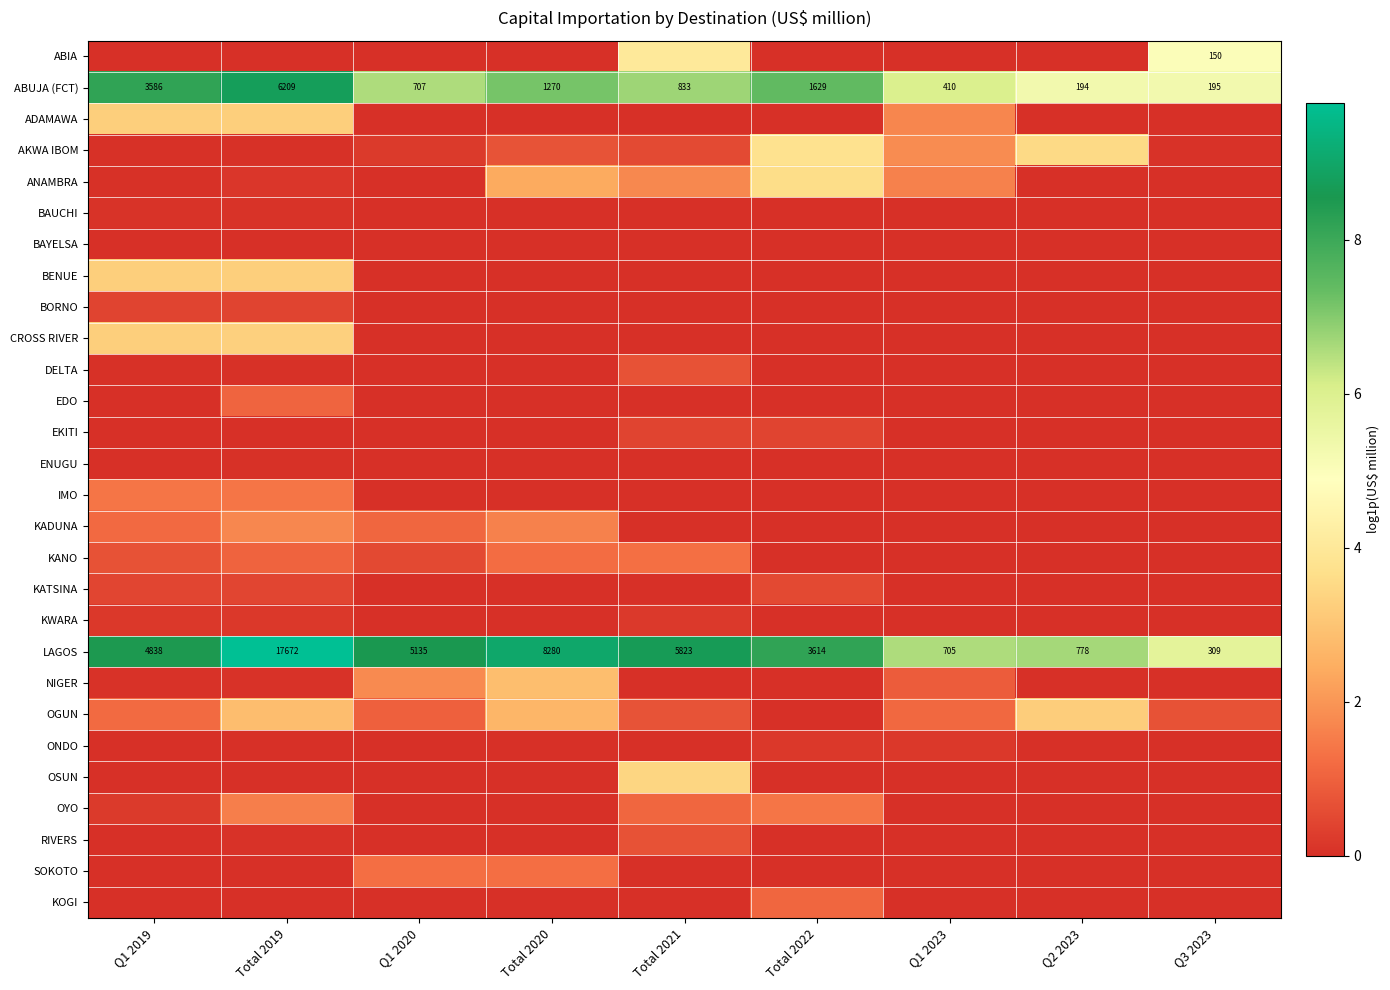

Rank the series at Total 2021 from highest to lowest value.

LAGOS, ABUJA (FCT), ABIA, OSUN, ANAMBRA, KANO, OYO, OGUN, DELTA, RIVERS, AKWA IBOM, EKITI, KWARA, ADAMAWA, BAUCHI, BAYELSA, BENUE, BORNO, CROSS RIVER, EDO, ENUGU, IMO, KADUNA, KATSINA, NIGER, ONDO, SOKOTO, KOGI